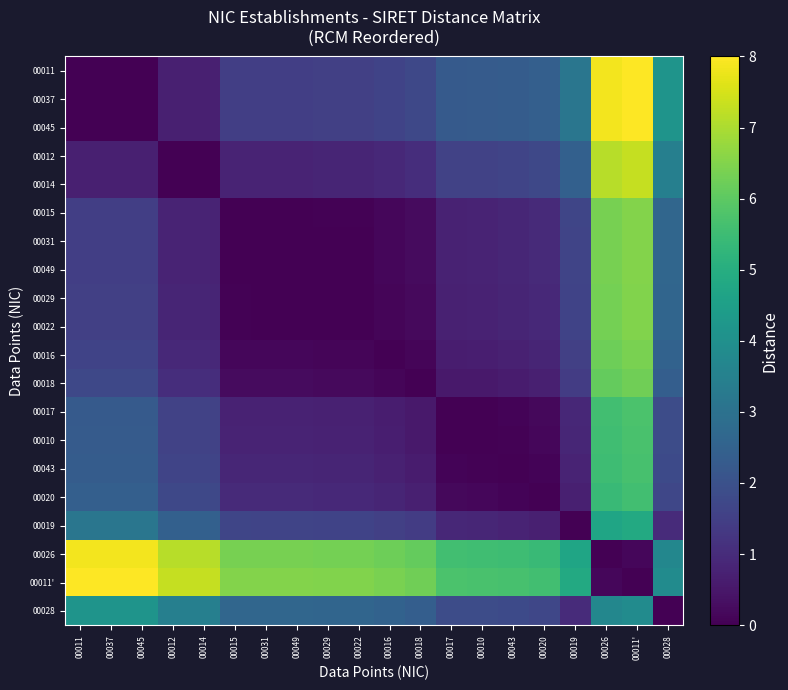

Reading right to left, transcribe all the data shown in this chart.

00011: 00028=4.1	00011'=8.0	00026=7.8	00019=3.1	00020=2.4	00043=2.3	00010=2.3	00017=2.3	00018=1.7	00016=1.6	00022=1.5	00029=1.5	00049=1.5	00031=1.5	00015=1.5	00014=0.7	00012=0.7	00045=0.0	00037=0.0	00011=0.0
00037: 00028=4.1	00011'=8.0	00026=7.8	00019=3.1	00020=2.4	00043=2.3	00010=2.3	00017=2.3	00018=1.7	00016=1.6	00022=1.5	00029=1.5	00049=1.5	00031=1.5	00015=1.5	00014=0.7	00012=0.7	00045=0.0	00037=0.0	00011=0.0
00045: 00028=4.1	00011'=8.0	00026=7.8	00019=3.1	00020=2.4	00043=2.3	00010=2.3	00017=2.3	00018=1.7	00016=1.6	00022=1.5	00029=1.5	00049=1.5	00031=1.5	00015=1.5	00014=0.7	00012=0.7	00045=0.0	00037=0.0	00011=0.0
00012: 00028=3.4	00011'=7.3	00026=7.2	00019=2.5	00020=1.7	00043=1.6	00010=1.6	00017=1.6	00018=1.0	00016=0.9	00022=0.8	00029=0.8	00049=0.8	00031=0.8	00015=0.8	00014=0.0	00012=0.0	00045=0.7	00037=0.7	00011=0.7
00014: 00028=3.4	00011'=7.3	00026=7.2	00019=2.5	00020=1.7	00043=1.6	00010=1.6	00017=1.6	00018=1.0	00016=0.9	00022=0.8	00029=0.8	00049=0.8	00031=0.8	00015=0.8	00014=0.0	00012=0.0	00045=0.7	00037=0.7	00011=0.7
00015: 00028=2.6	00011'=6.5	00026=6.4	00019=1.7	00020=1.0	00043=0.9	00010=0.8	00017=0.8	00018=0.2	00016=0.1	00022=0.0	00029=0.0	00049=0.0	00031=0.0	00015=0.0	00014=0.8	00012=0.8	00045=1.5	00037=1.5	00011=1.5
00031: 00028=2.6	00011'=6.5	00026=6.4	00019=1.7	00020=0.9	00043=0.8	00010=0.8	00017=0.8	00018=0.2	00016=0.1	00022=0.0	00029=0.0	00049=0.0	00031=0.0	00015=0.0	00014=0.8	00012=0.8	00045=1.5	00037=1.5	00011=1.5
00049: 00028=2.6	00011'=6.5	00026=6.4	00019=1.7	00020=0.9	00043=0.8	00010=0.8	00017=0.8	00018=0.2	00016=0.1	00022=0.0	00029=0.0	00049=0.0	00031=0.0	00015=0.0	00014=0.8	00012=0.8	00045=1.5	00037=1.5	00011=1.5
00029: 00028=2.6	00011'=6.5	00026=6.3	00019=1.6	00020=0.9	00043=0.8	00010=0.8	00017=0.7	00018=0.2	00016=0.1	00022=0.0	00029=0.0	00049=0.0	00031=0.0	00015=0.0	00014=0.8	00012=0.8	00045=1.5	00037=1.5	00011=1.5
00022: 00028=2.6	00011'=6.5	00026=6.3	00019=1.6	00020=0.9	00043=0.8	00010=0.8	00017=0.7	00018=0.2	00016=0.1	00022=0.0	00029=0.0	00049=0.0	00031=0.0	00015=0.0	00014=0.8	00012=0.8	00045=1.5	00037=1.5	00011=1.5
00016: 00028=2.5	00011'=6.4	00026=6.2	00019=1.5	00020=0.8	00043=0.7	00010=0.7	00017=0.6	00018=0.1	00016=0.0	00022=0.1	00029=0.1	00049=0.1	00031=0.1	00015=0.1	00014=0.9	00012=0.9	00045=1.6	00037=1.6	00011=1.6
00018: 00028=2.4	00011'=6.3	00026=6.1	00019=1.4	00020=0.7	00043=0.6	00010=0.6	00017=0.5	00018=0.0	00016=0.1	00022=0.2	00029=0.2	00049=0.2	00031=0.2	00015=0.2	00014=1.0	00012=1.0	00045=1.7	00037=1.7	00011=1.7
00017: 00028=1.9	00011'=5.7	00026=5.6	00019=0.9	00020=0.2	00043=0.1	00010=0.0	00017=0.0	00018=0.5	00016=0.6	00022=0.7	00029=0.7	00049=0.8	00031=0.8	00015=0.8	00014=1.6	00012=1.6	00045=2.3	00037=2.3	00011=2.3
00010: 00028=1.8	00011'=5.7	00026=5.6	00019=0.9	00020=0.1	00043=0.1	00010=0.0	00017=0.0	00018=0.6	00016=0.7	00022=0.8	00029=0.8	00049=0.8	00031=0.8	00015=0.8	00014=1.6	00012=1.6	00045=2.3	00037=2.3	00011=2.3
00043: 00028=1.8	00011'=5.7	00026=5.5	00019=0.8	00020=0.1	00043=0.0	00010=0.1	00017=0.1	00018=0.6	00016=0.7	00022=0.8	00029=0.8	00049=0.8	00031=0.8	00015=0.9	00014=1.6	00012=1.6	00045=2.3	00037=2.3	00011=2.3
00020: 00028=1.7	00011'=5.6	00026=5.4	00019=0.7	00020=0.0	00043=0.1	00010=0.1	00017=0.2	00018=0.7	00016=0.8	00022=0.9	00029=0.9	00049=0.9	00031=0.9	00015=1.0	00014=1.7	00012=1.7	00045=2.4	00037=2.4	00011=2.4
00019: 00028=1.0	00011'=4.9	00026=4.7	00019=0.0	00020=0.7	00043=0.8	00010=0.9	00017=0.9	00018=1.4	00016=1.5	00022=1.6	00029=1.6	00049=1.7	00031=1.7	00015=1.7	00014=2.5	00012=2.5	00045=3.1	00037=3.1	00011=3.1
00026: 00028=3.7	00011'=0.2	00026=0.0	00019=4.7	00020=5.4	00043=5.5	00010=5.6	00017=5.6	00018=6.1	00016=6.2	00022=6.3	00029=6.3	00049=6.4	00031=6.4	00015=6.4	00014=7.2	00012=7.2	00045=7.8	00037=7.8	00011=7.8
00011': 00028=3.9	00011'=0.0	00026=0.2	00019=4.9	00020=5.6	00043=5.7	00010=5.7	00017=5.7	00018=6.3	00016=6.4	00022=6.5	00029=6.5	00049=6.5	00031=6.5	00015=6.5	00014=7.3	00012=7.3	00045=8.0	00037=8.0	00011=8.0
00028: 00028=0.0	00011'=3.9	00026=3.7	00019=1.0	00020=1.7	00043=1.8	00010=1.8	00017=1.9	00018=2.4	00016=2.5	00022=2.6	00029=2.6	00049=2.6	00031=2.6	00015=2.6	00014=3.4	00012=3.4	00045=4.1	00037=4.1	00011=4.1